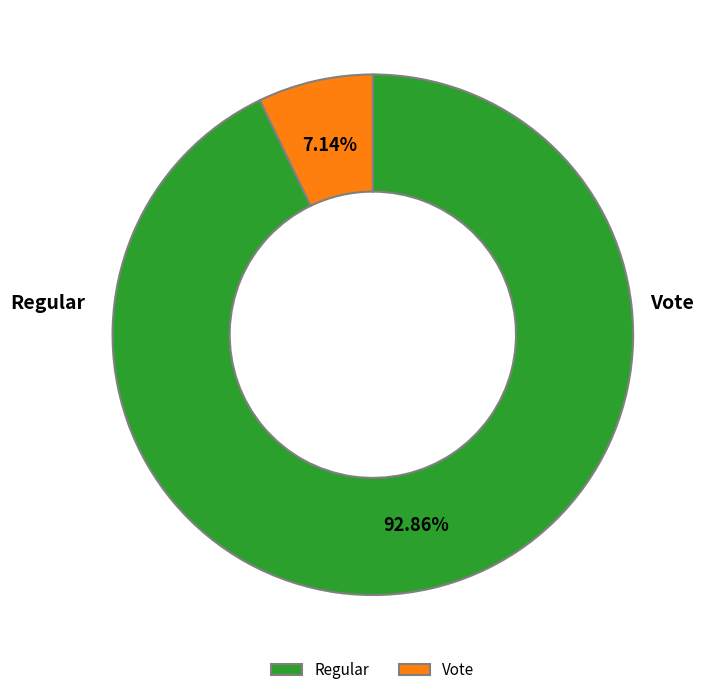

True or false: Regular accounts for 93% of the total.

True